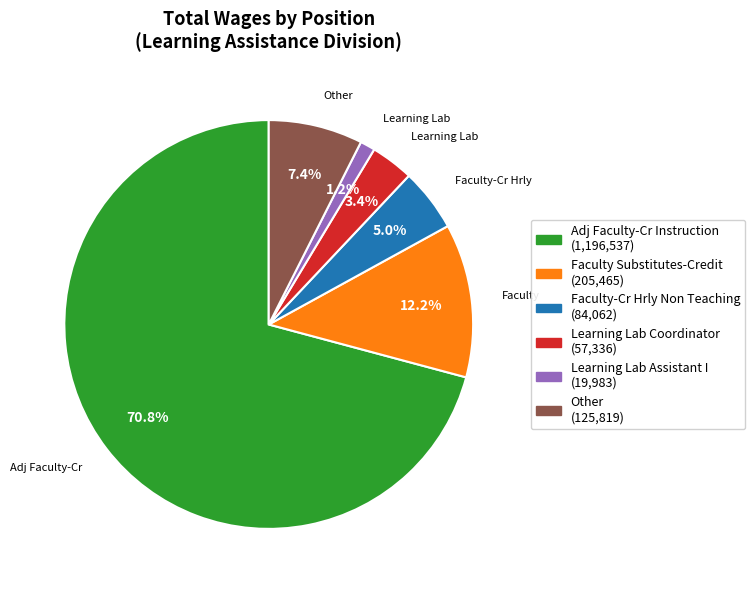

Between Faculty-Cr Hrly Non Teaching and Faculty Substitutes-Credit, which is larger?

Faculty Substitutes-Credit